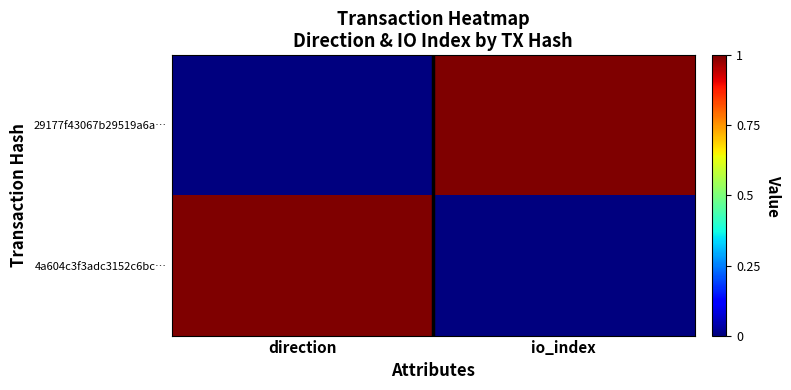

Which series has the widest spread of values?

29177f43067b29519a6a…